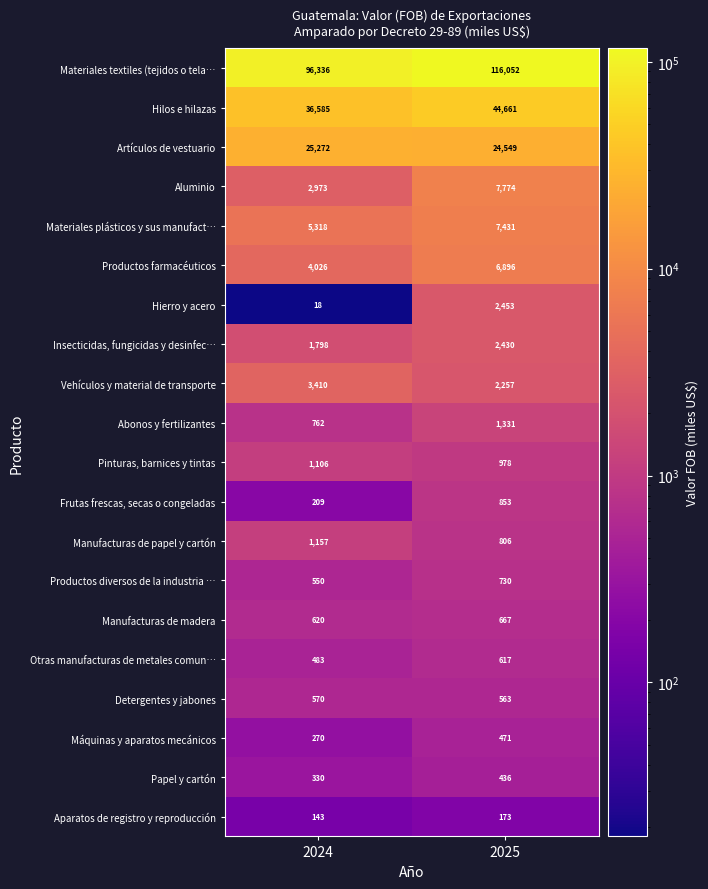

Where is Detergentes y jabones nearest to the value 566?

2025